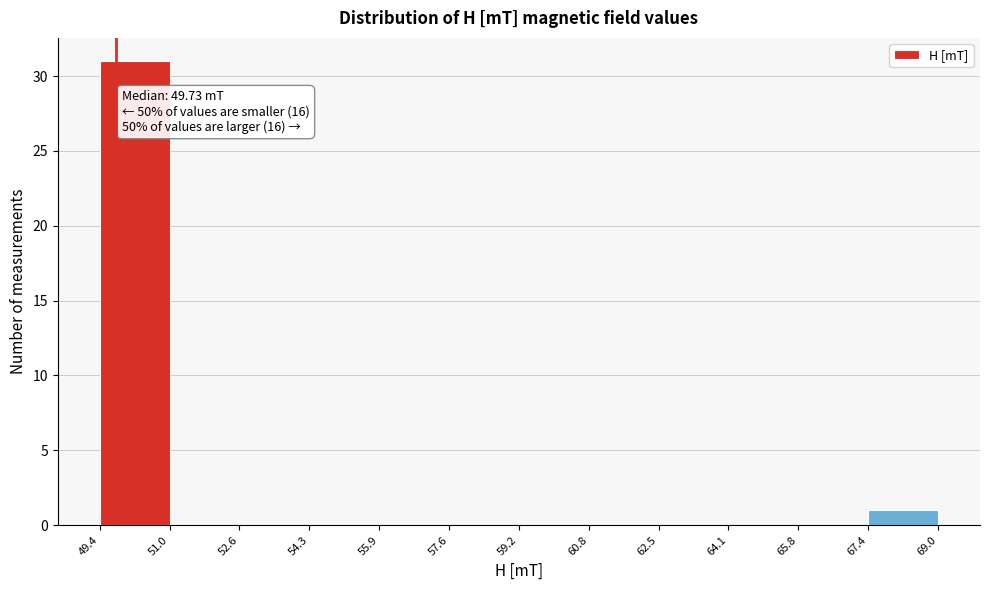

Which range on the x-axis has the tallest bar?

49.4 to 51.0